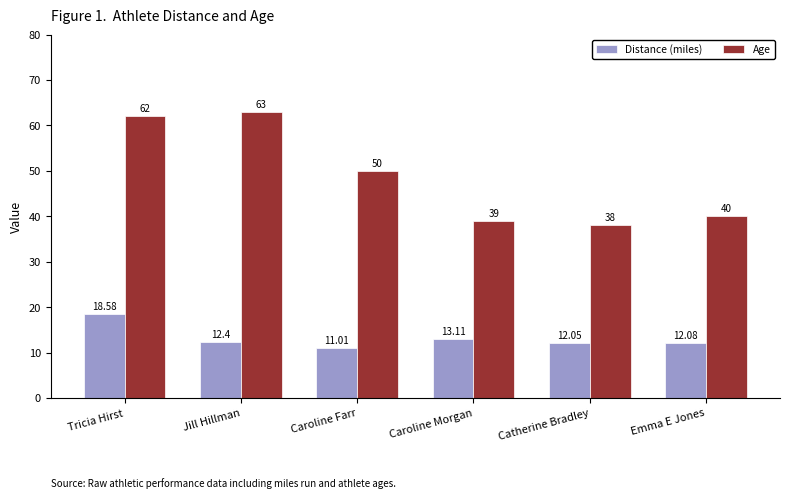

What is the difference between the Age values at Emma E Jones and Catherine Bradley?

2.0